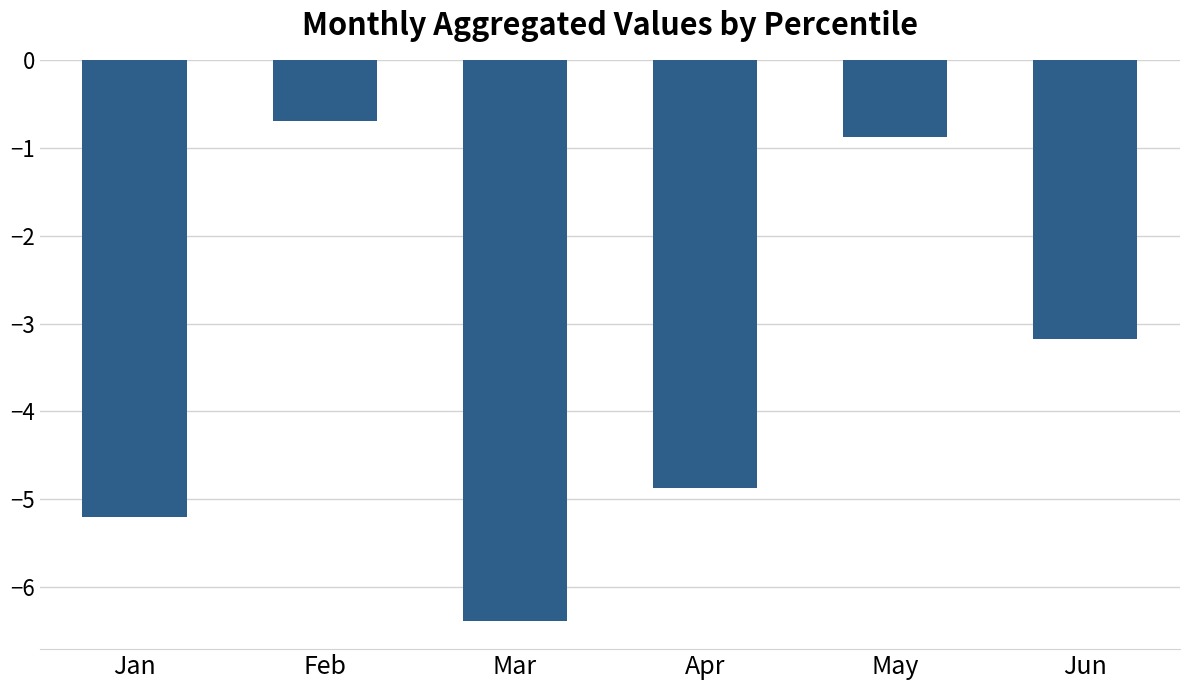

At which category does the chart reach its peak across all series?

Feb